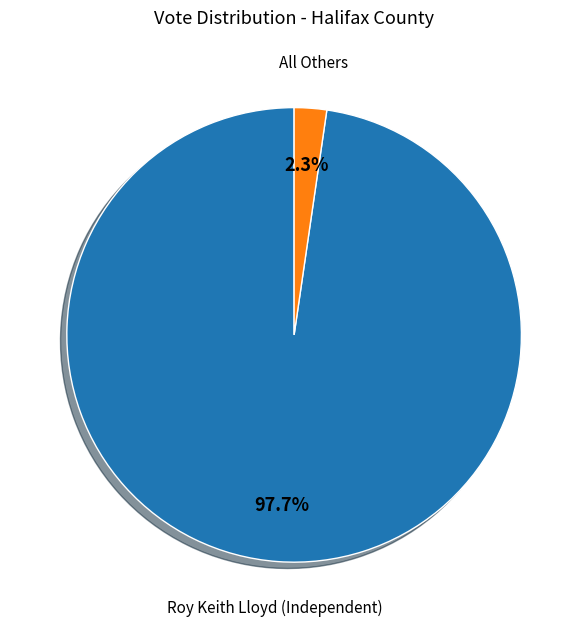

Is there a majority slice in this chart?

Yes